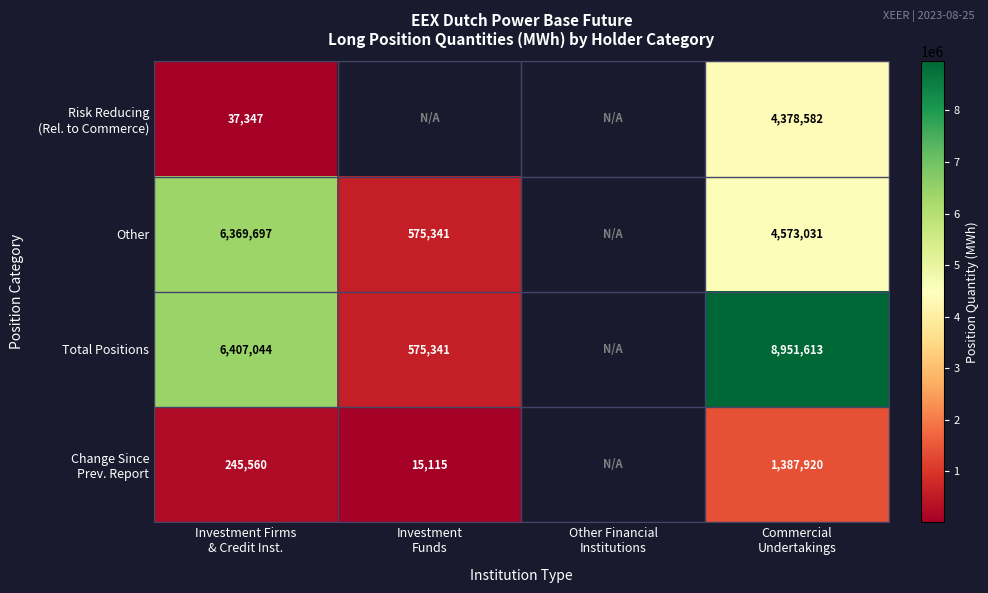

List the labels in order of Risk Reducing (Rel. to Commerce) value, smallest first.

Investment Firms & Credit Inst., Investment Funds, Other Financial Institutions, Commercial Undertakings